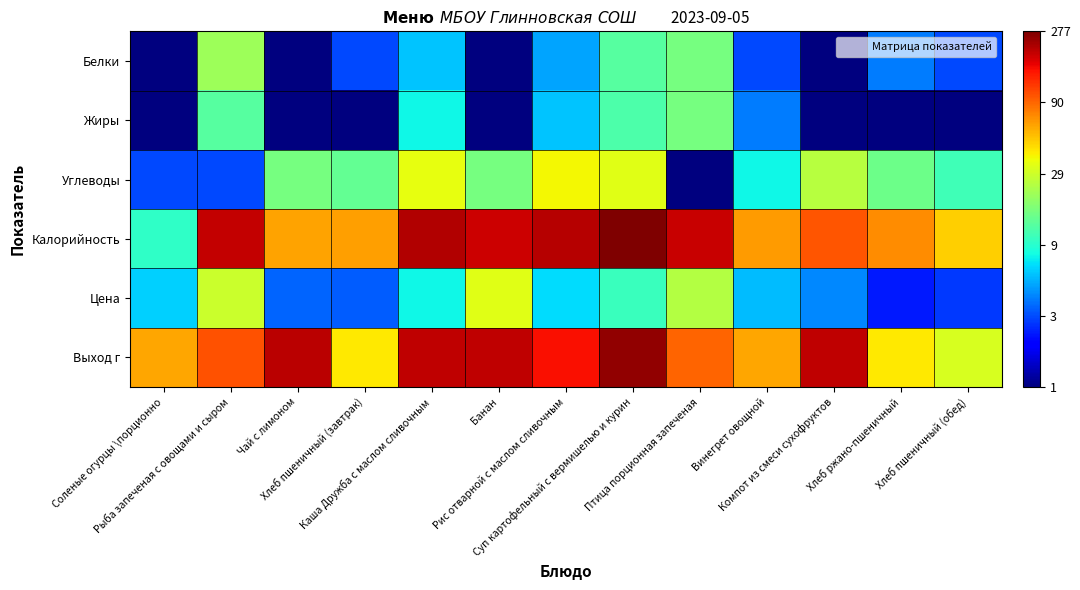

Reading right to left, transcribe all the data shown in this chart.

Белки: Хлеб пшеничный (обед)=0.5	Хлеб ржано-пшеничный=0.6	Компот из смеси сухофруктов=0.0	Винегрет овощной=0.5	Птица порционная запеченая=1.2	Суп картофельный с вермишелью и курин=1.1	Рис отварной с маслом сливочным=0.7	Банан=0.0	Каша Дружба с маслом сливочным=0.8	Хлеб пшеничный (завтрак)=0.5	Чай с лимоном=0.0	Рыба запеченая с овощами и сыром=1.3	Соленые огурцы \порционно=0.0
Жиры: Хлеб пшеничный (обед)=0.0	Хлеб ржано-пшеничный=0.0	Компот из смеси сухофруктов=0.0	Винегрет овощной=0.6	Птица порционная запеченая=1.2	Суп картофельный с вермишелью и курин=1.1	Рис отварной с маслом сливочным=0.8	Банан=0.0	Каша Дружба с маслом сливочным=0.9	Хлеб пшеничный (завтрак)=0.0	Чай с лимоном=0.0	Рыба запеченая с овощами и сыром=1.1	Соленые огурцы \порционно=0.0
Углеводы: Хлеб пшеничный (обед)=1.0	Хлеб ржано-пшеничный=1.2	Компот из смеси сухофруктов=1.4	Винегрет овощной=0.9	Птица порционная запеченая=0.0	Суп картофельный с вермишелью и курин=1.5	Рис отварной с маслом сливочным=1.6	Банан=1.2	Каша Дружба с маслом сливочным=1.5	Хлеб пшеничный (завтрак)=1.1	Чай с лимоном=1.2	Рыба запеченая с овощами и сыром=0.5	Соленые огурцы \порционно=0.5
Калорийность: Хлеб пшеничный (обед)=1.7	Хлеб ржано-пшеничный=1.9	Компот из смеси сухофруктов=2.0	Винегрет овощной=1.8	Птица порционная запеченая=2.3	Суп картофельный с вермишелью и курин=2.4	Рис отварной с маслом сливочным=2.3	Банан=2.3	Каша Дружба с маслом сливочным=2.3	Хлеб пшеничный (завтрак)=1.8	Чай с лимоном=1.8	Рыба запеченая с овощами и сыром=2.3	Соленые огурцы \порционно=1.0
Цена: Хлеб пшеничный (обед)=0.4	Хлеб ржано-пшеничный=0.4	Компот из смеси сухофруктов=0.6	Винегрет овощной=0.8	Птица порционная запеченая=1.4	Суп картофельный с вермишелью и курин=1.0	Рис отварной с маслом сливочным=0.8	Банан=1.5	Каша Дружба с маслом сливочным=0.9	Хлеб пшеничный (завтрак)=0.5	Чай с лимоном=0.5	Рыба запеченая с овощами и сыром=1.5	Соленые огурцы \порционно=0.8
Выход г: Хлеб пшеничный (обед)=1.5	Хлеб ржано-пшеничный=1.6	Компот из смеси сухофруктов=2.3	Винегрет овощной=1.8	Птица порционная запеченая=2.0	Суп картофельный с вермишелью и курин=2.4	Рис отварной с маслом сливочным=2.2	Банан=2.3	Каша Дружба с маслом сливочным=2.3	Хлеб пшеничный (завтрак)=1.6	Чай с лимоном=2.3	Рыба запеченая с овощами и сыром=2.0	Соленые огурцы \порционно=1.8